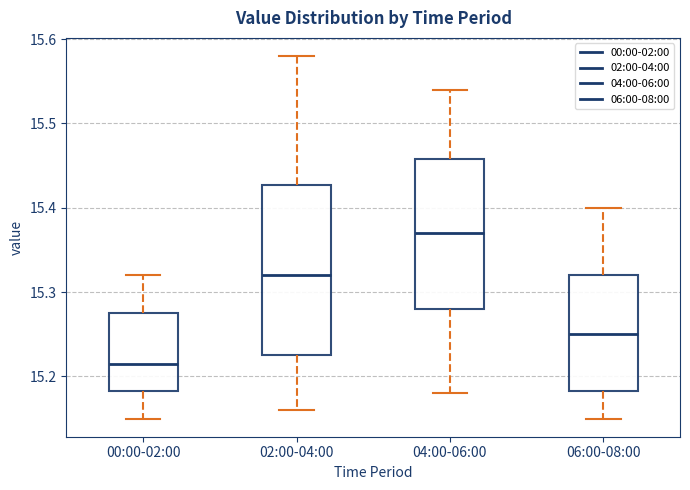

Where does the median line of the box for 00:00-02:00 sit on the y-axis? The values are not printed on the chart, so give them approximately, as read against the axis.

15.22